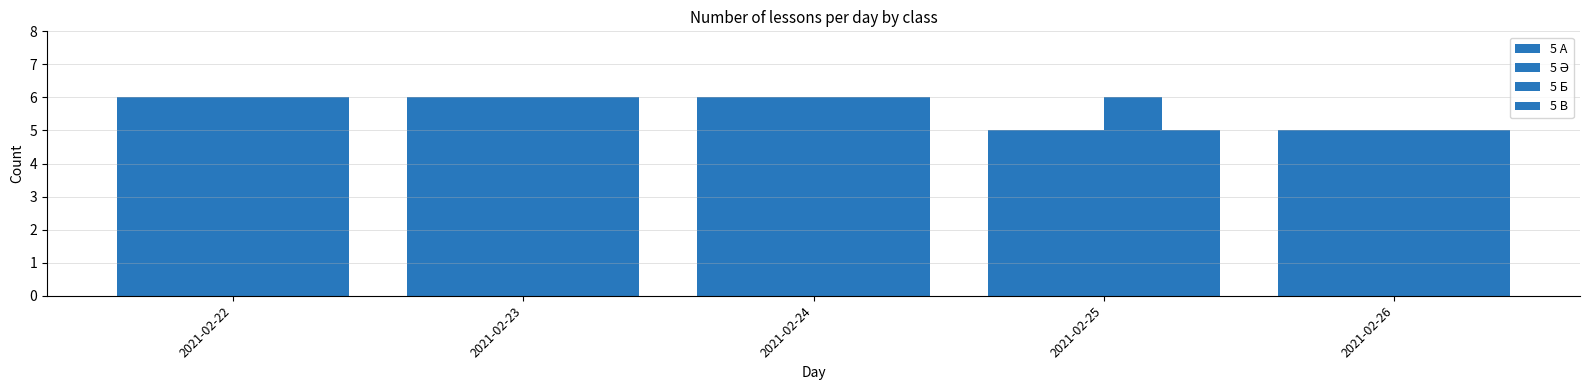

Which category has the lowest value across all series?

2021-02-25